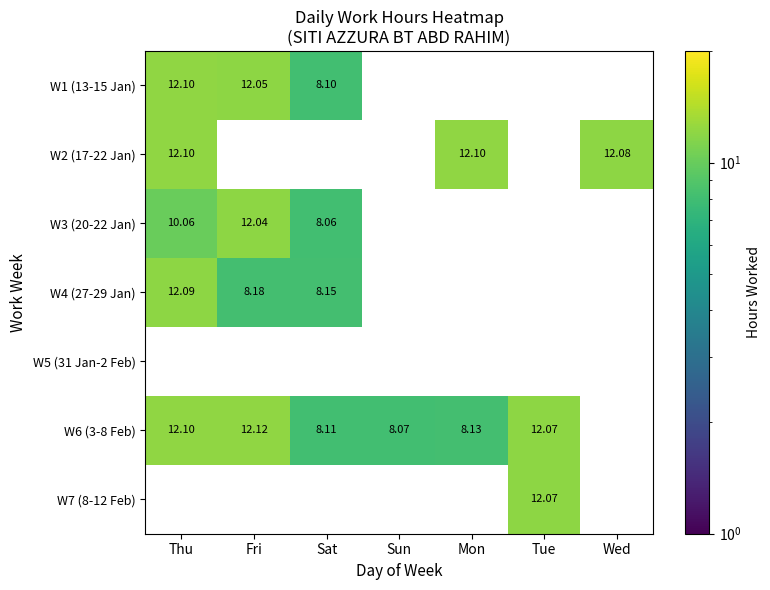

Is the value of W1 (13-15 Jan) at Mon greater than the value of W5 (31 Jan-2 Feb) at Thu?

No